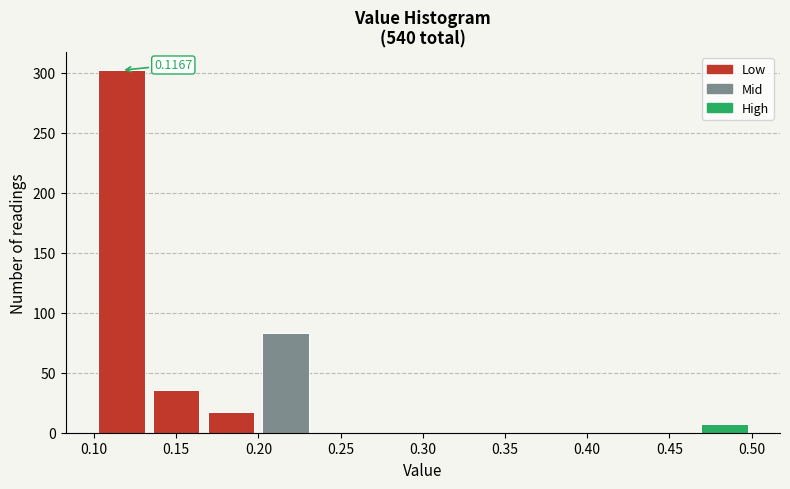

Over which range of the x-axis is the bar tallest?

0.100 to 0.135